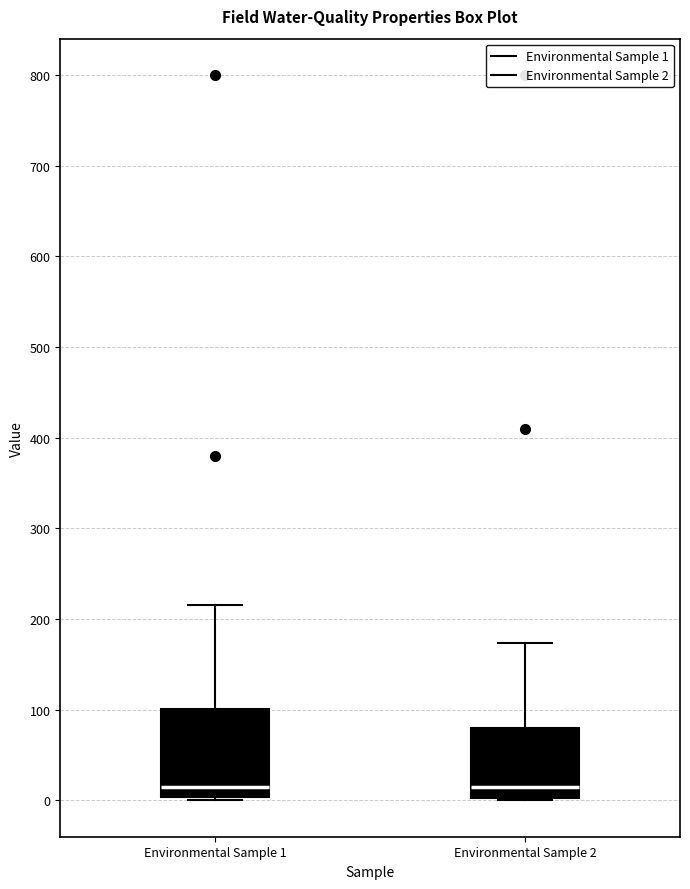

Reading left to right, read every box against the y-axis: the position of its median line, the range the box covers, and the ends of its whiskers. The values are not printed on the chart, so give them approximately, as read against the axis.

Environmental Sample 1: median 20, box 0 to 100, whiskers 0 (just below the box's lower edge) to 220
Environmental Sample 2: median 10, box 0 to 80, whiskers 0 to 170